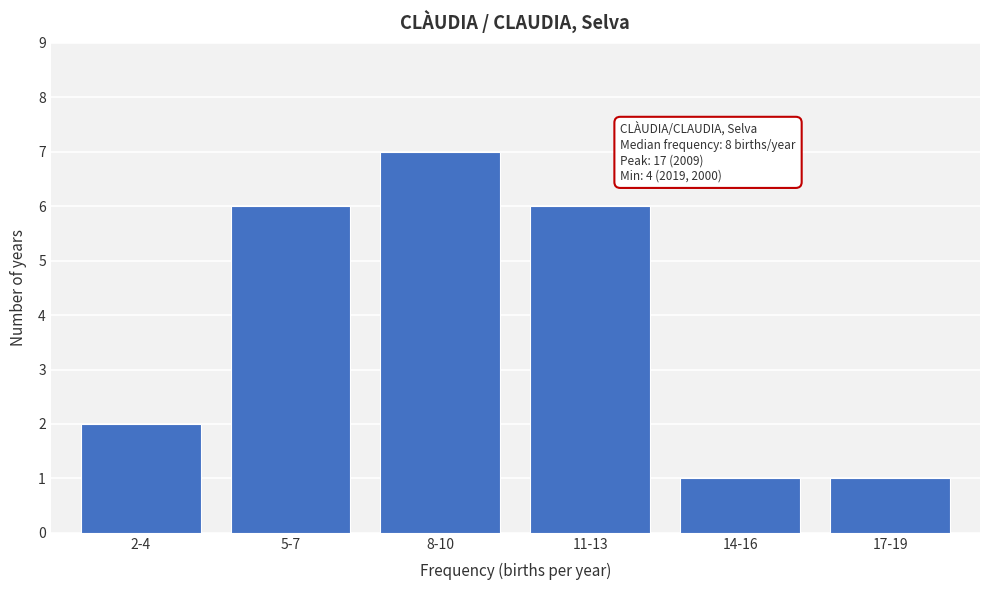

Reading left to right, extract all data points from this chart.

2-4=2	5-7=6	8-10=7	11-13=6	14-16=1	17-19=1